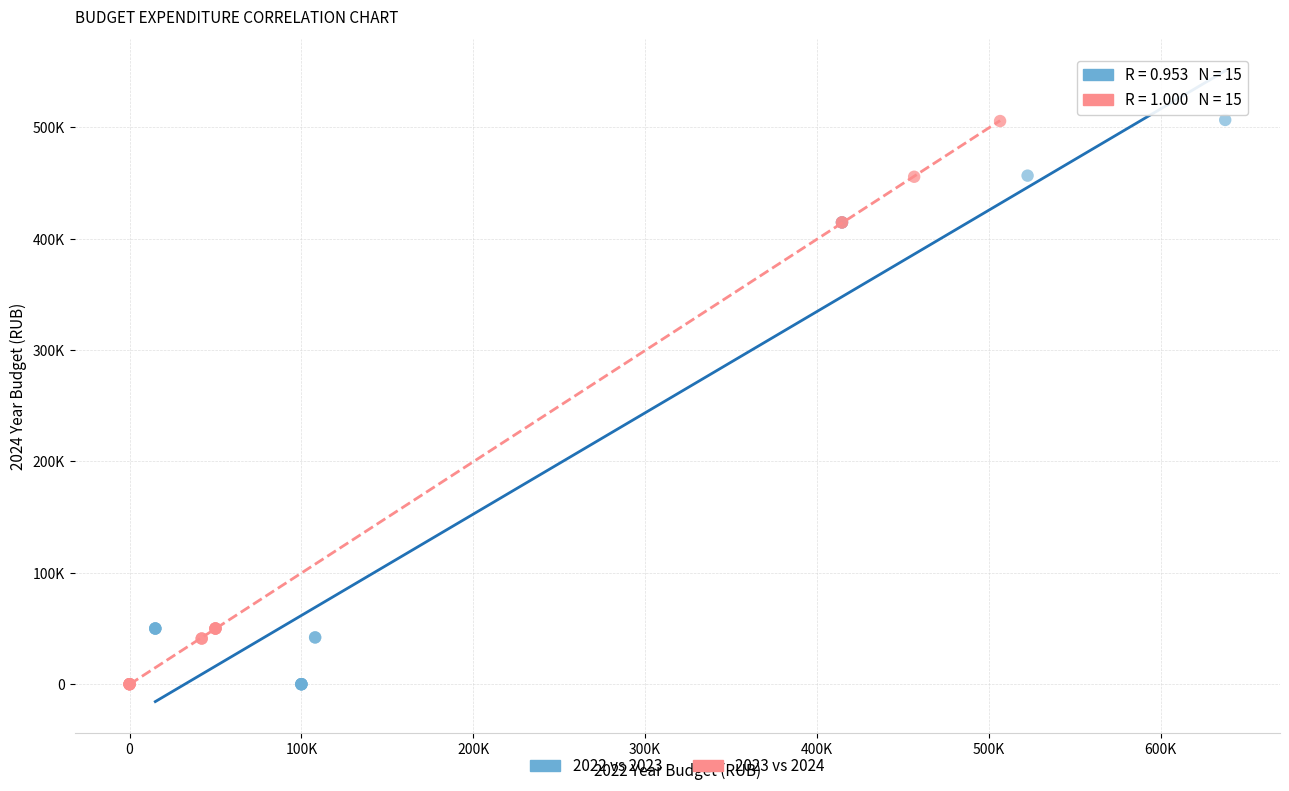

Which series has the largest Y range (max minus min)?

2022 vs 2023